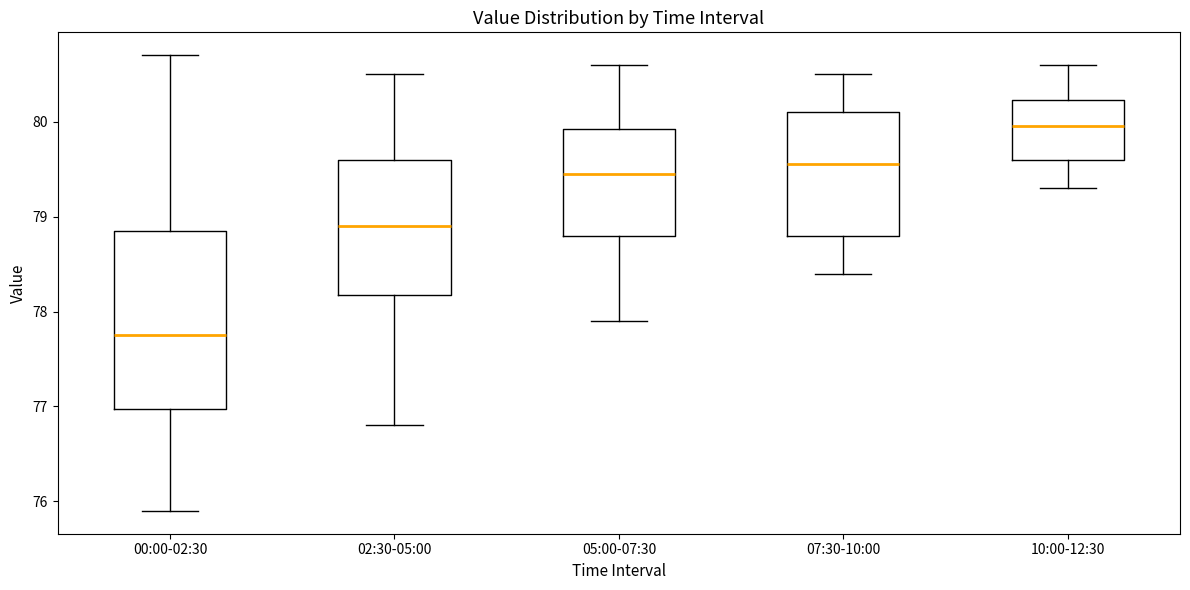

Comparing the boxes themselves (not the whiskers), which one is the tallest?

00:00-02:30